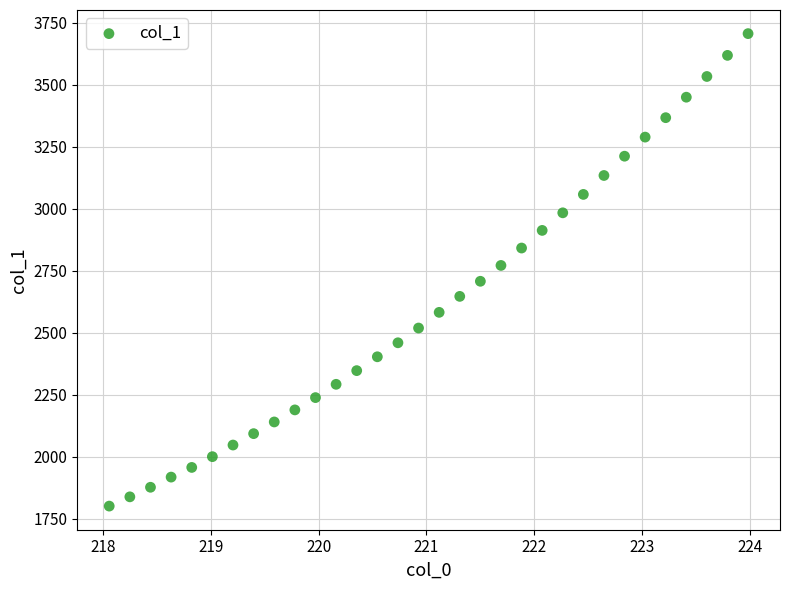

What is the range of X values (max minus min)?

5.9